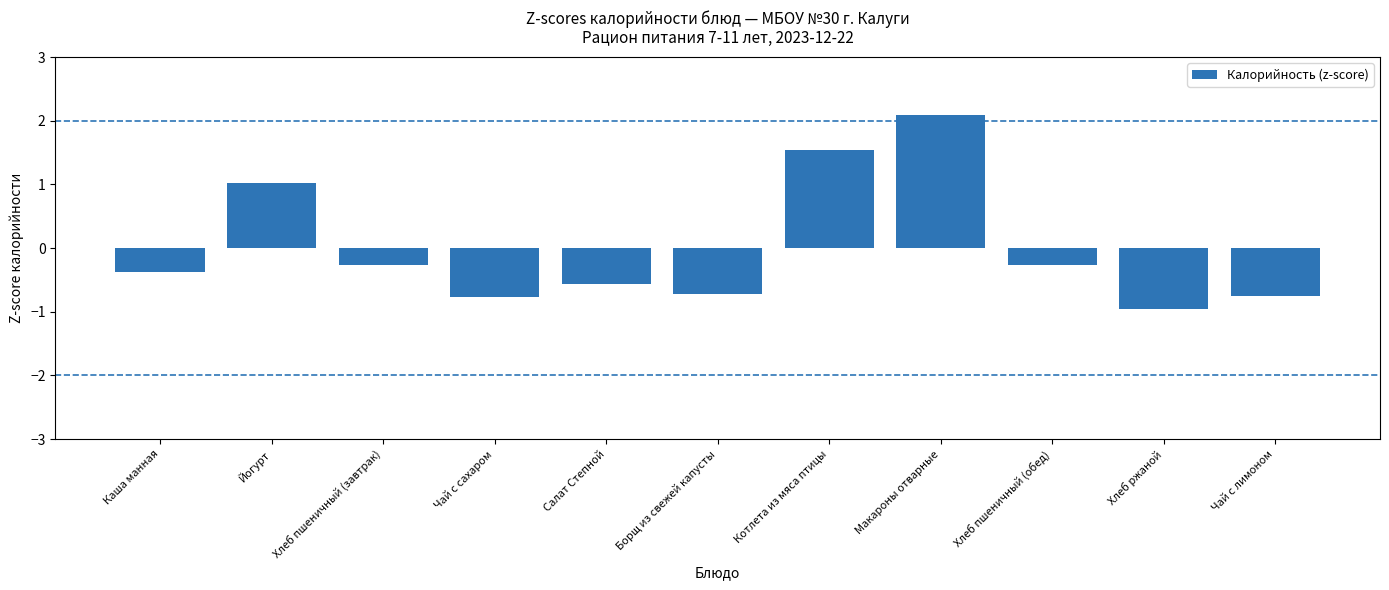

Where does the data first go above 0?

Йогурт